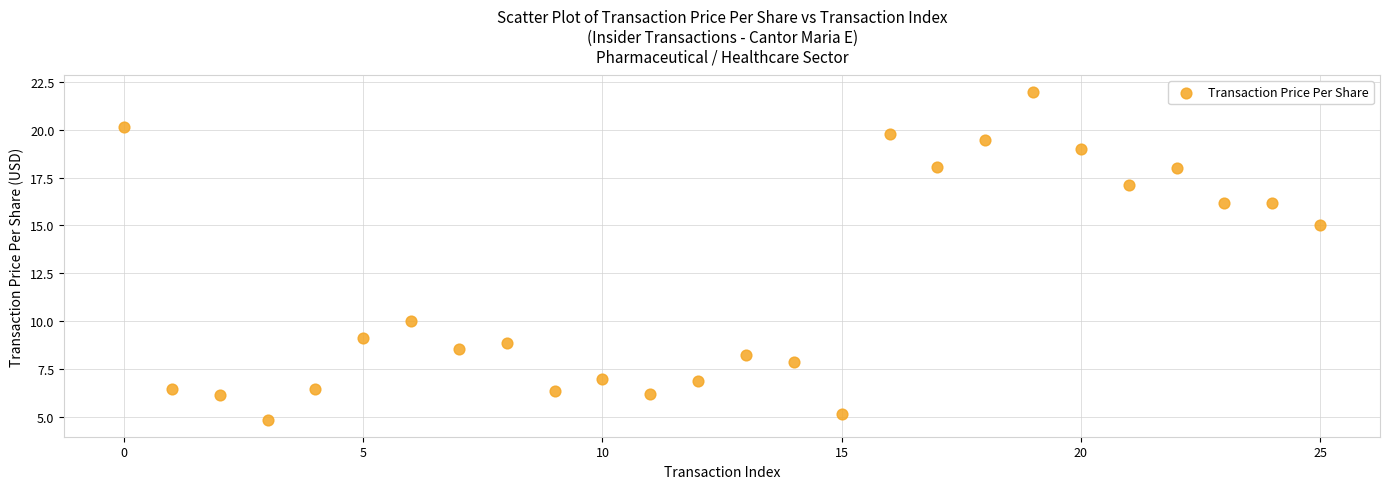

What is the range of Y values (max minus min)?

17.2